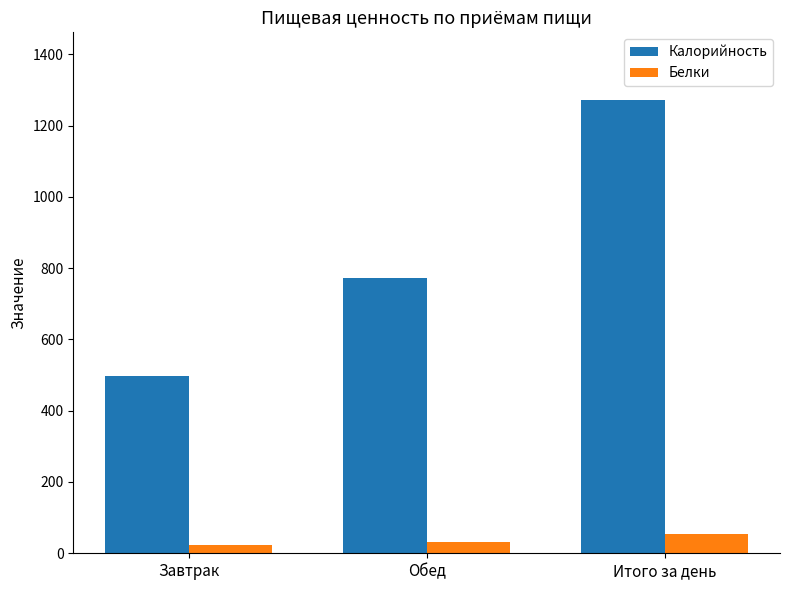

Between Завтрак and Итого за день, which series saw the biggest shift?

Калорийность